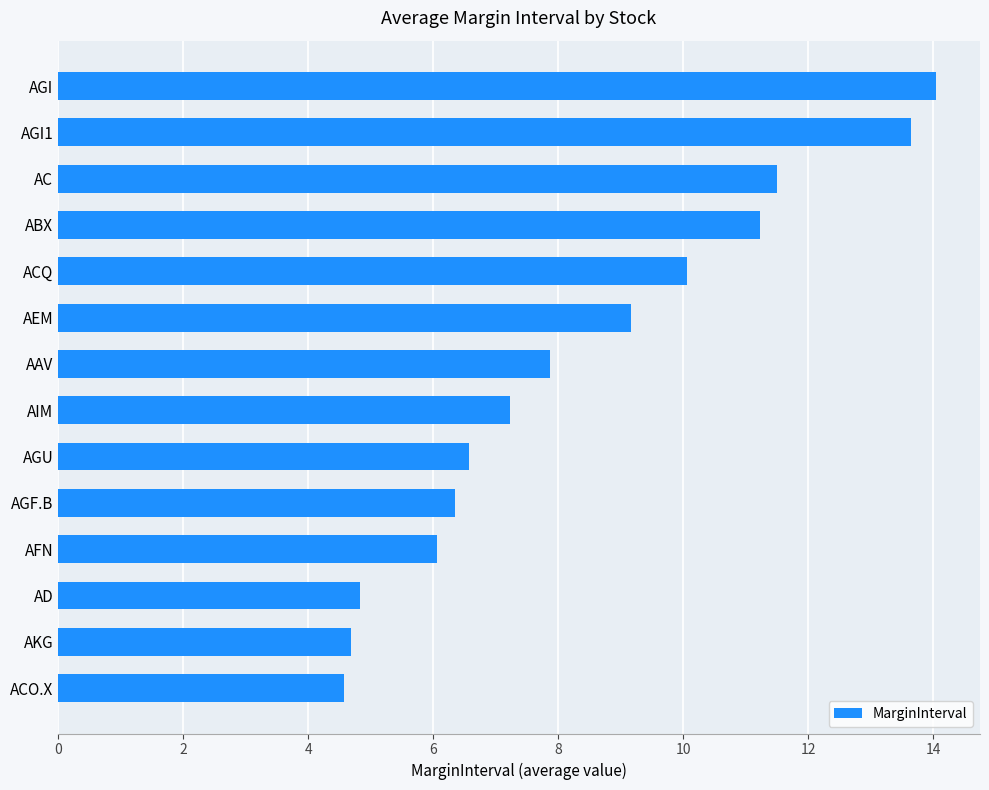

What is the difference between the maximum and second lowest values?

9.4